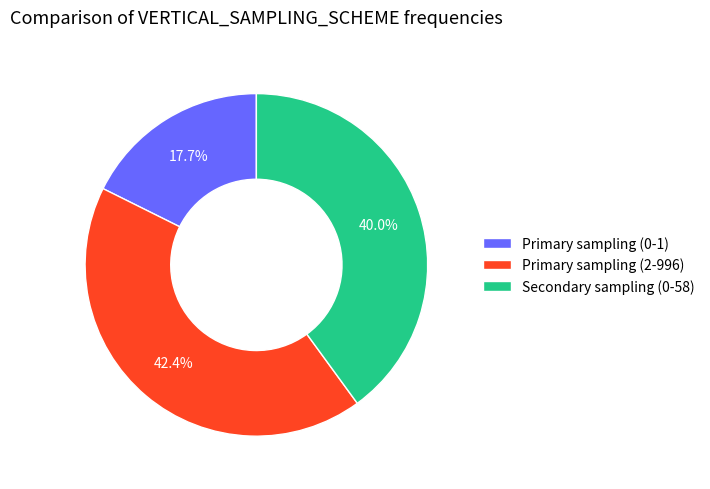

To the nearest percent, what is the difference between the largest and smallest slice percentages?

25%